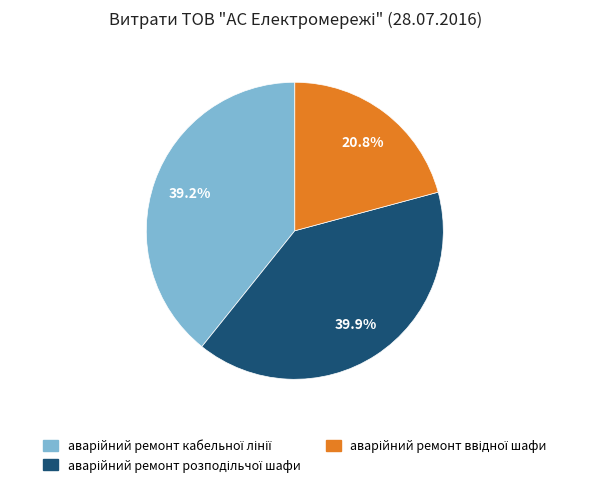

Does any single category account for the majority?

No